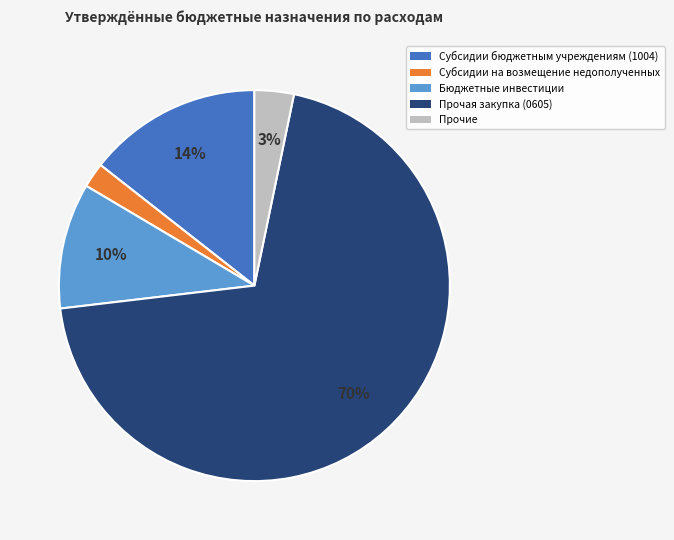

Is the sum of Прочая закупка (0605) and Субсидии бюджетным учреждениям (1004) greater than half?

Yes